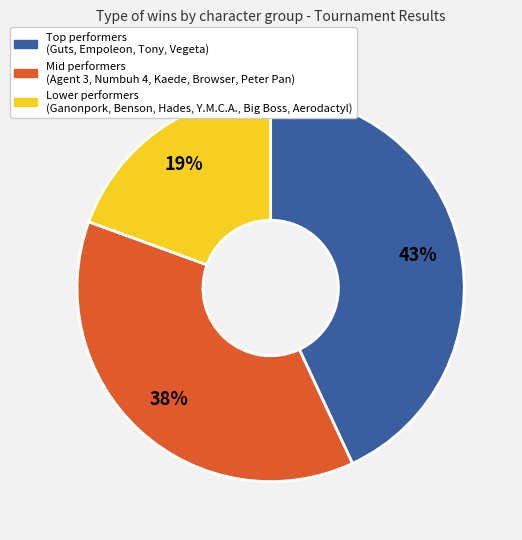

How many segments does this pie chart have?

3